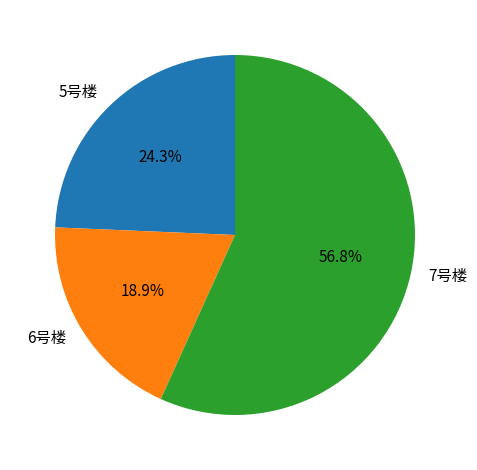

Which slice is the largest?

7号楼